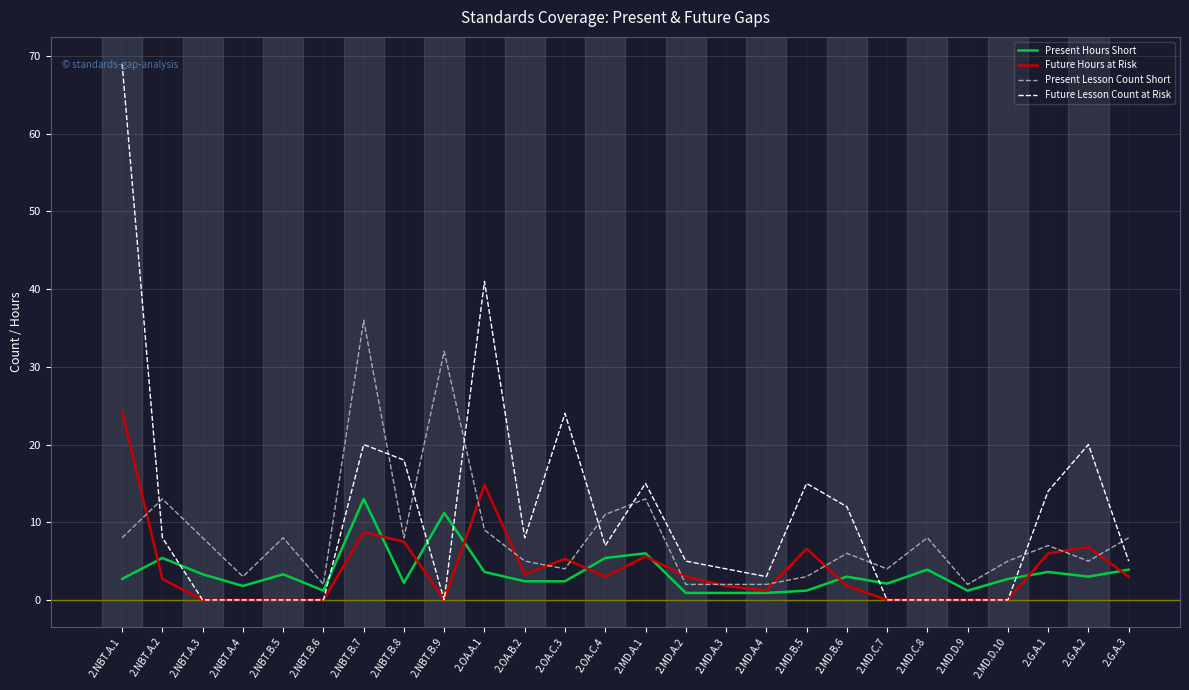

Does the chart have visible grid lines?

Yes